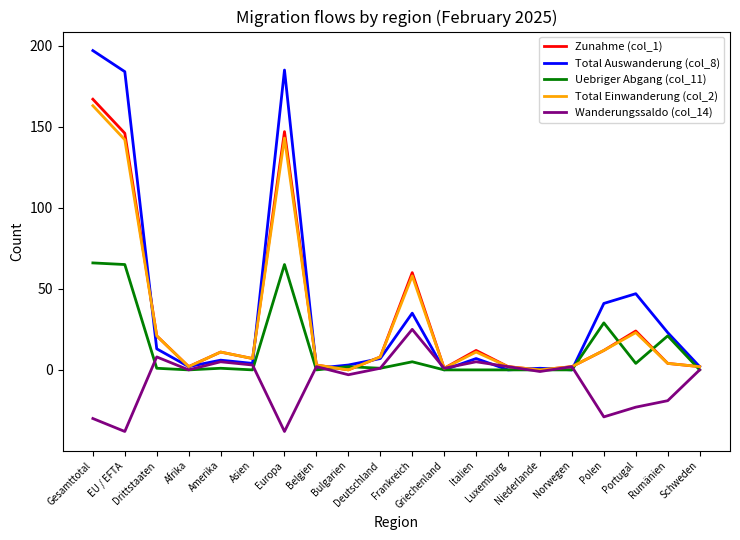

Where do Zunahme (col_1) and Total Auswanderung (col_8) first cross each other?

EU / EFTA and Drittstaaten